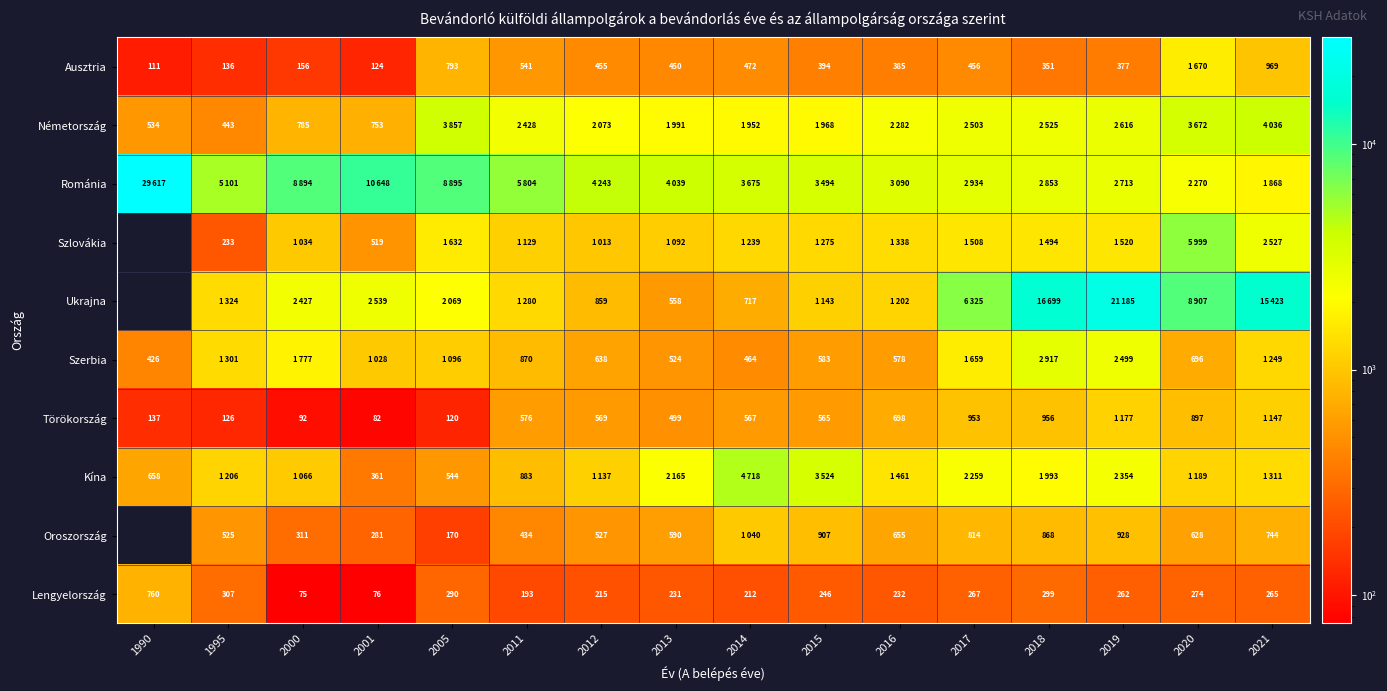

The Törökország series shows 698 at 2016. True or false?

True